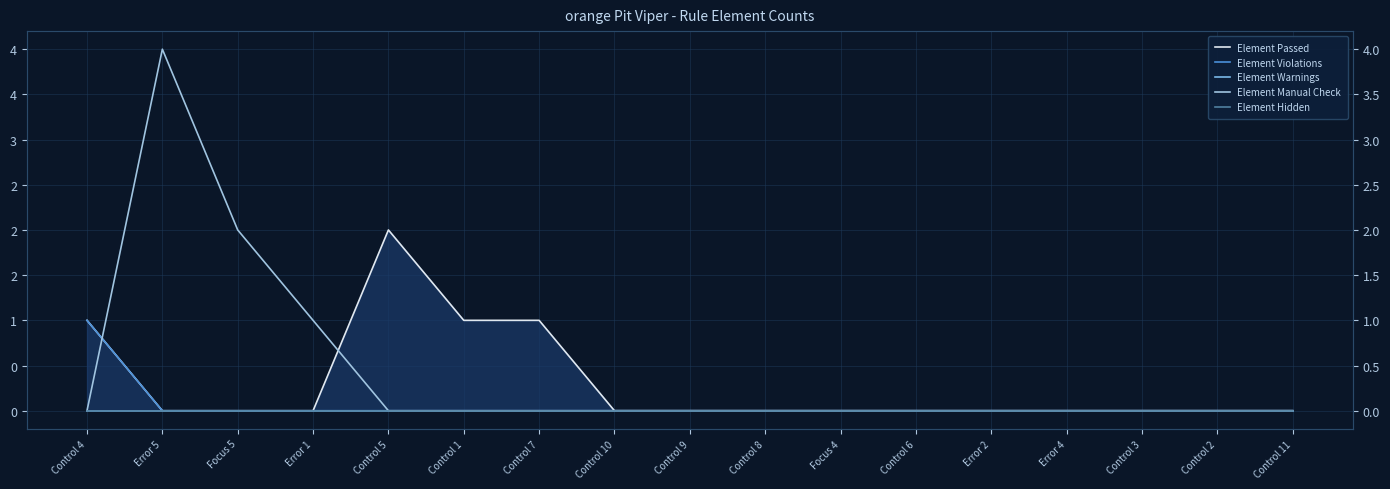

What is the spread (max minus min) of values at Control 4?

1